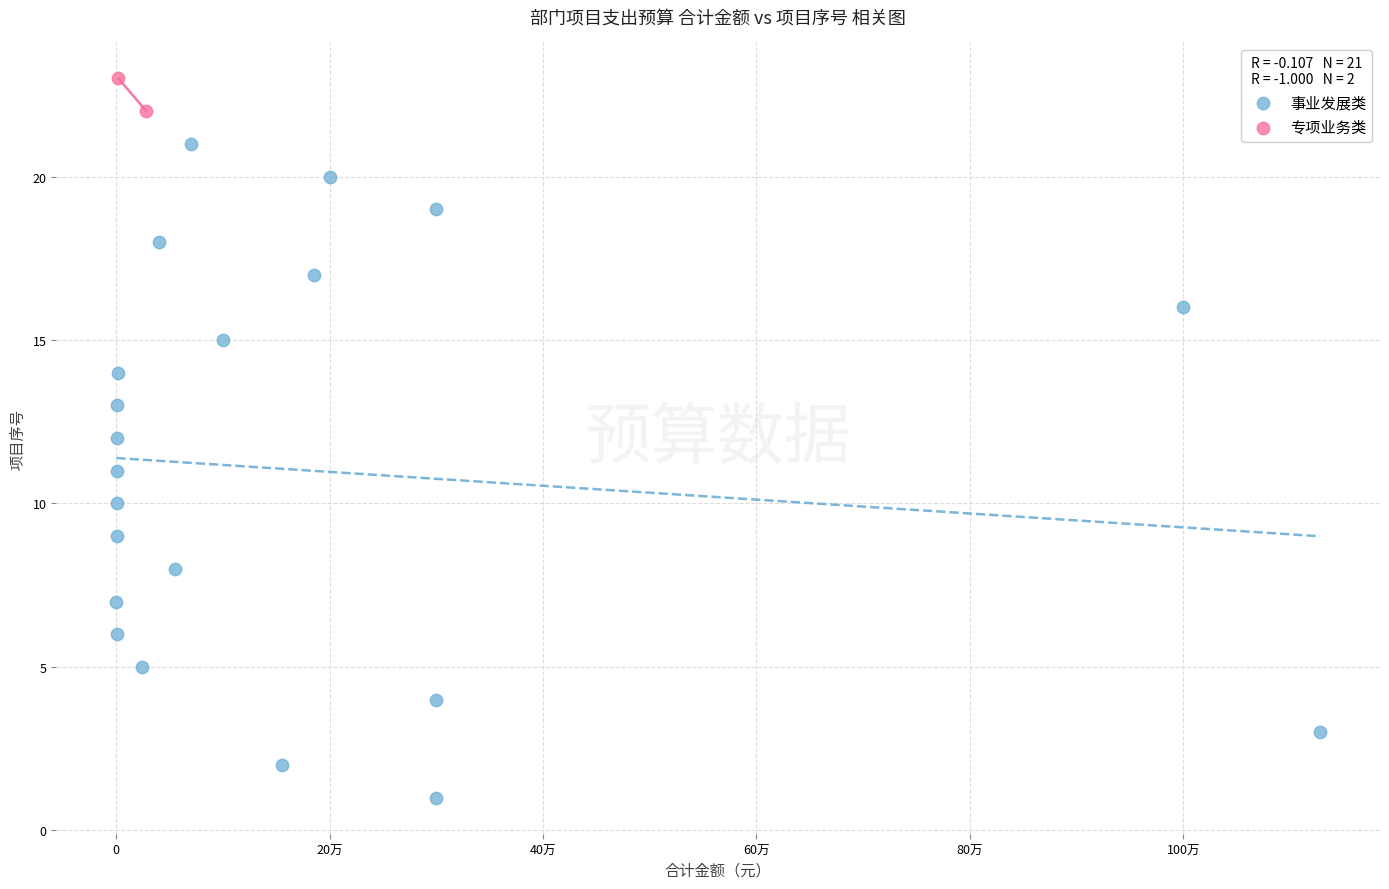

What are all the series names shown in the legend?

事业发展类, 专项业务类